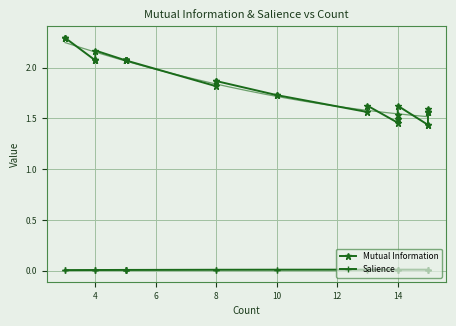

True or false: Mutual Information and Salience intersect in this chart.

False